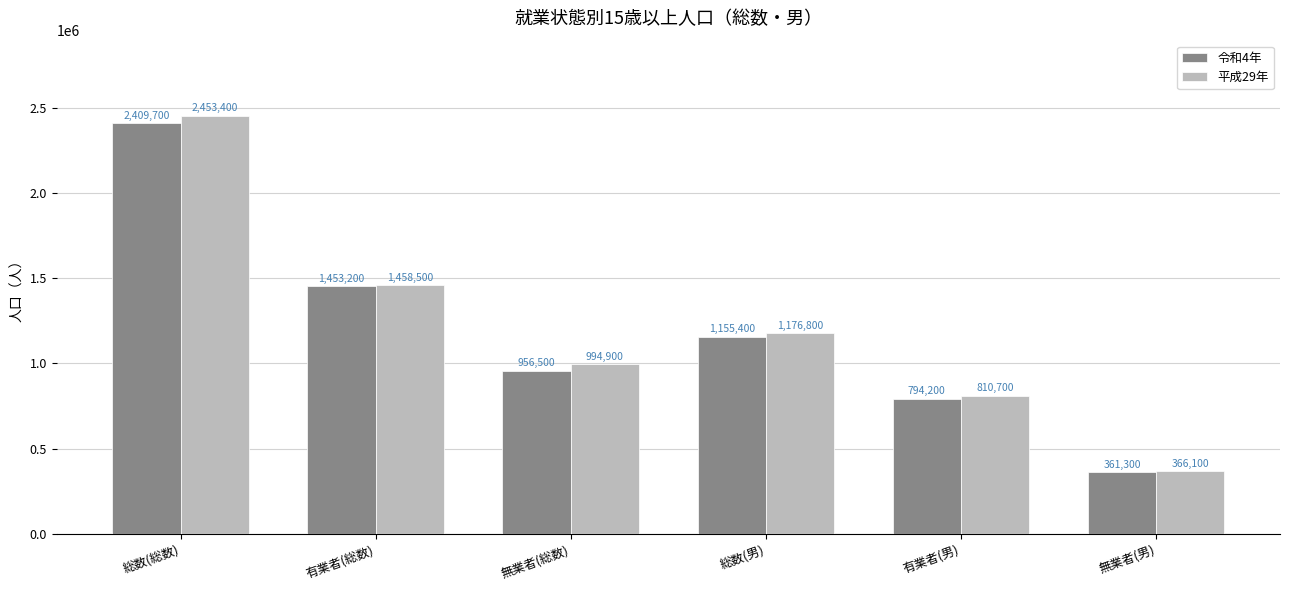

What is the average value of the 令和4年 series?

1188383